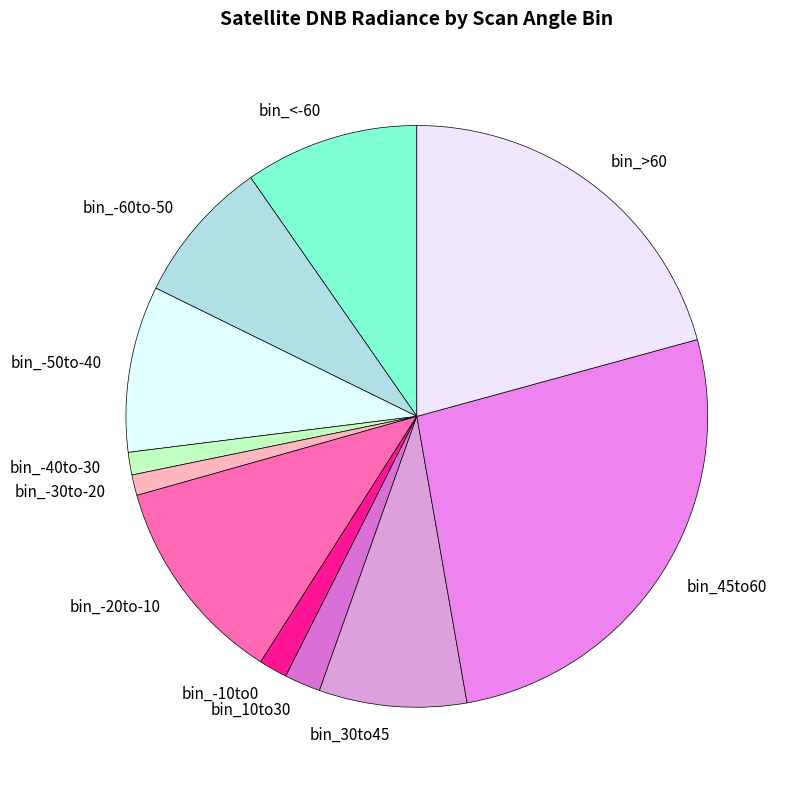

Does bin_<-60 represent more than half of the total?

No